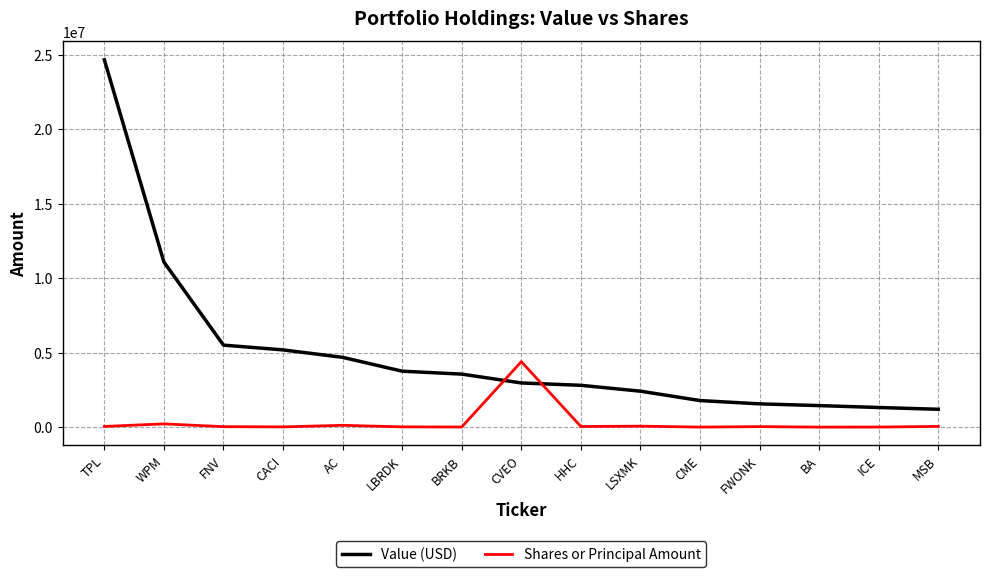

What is the difference between the maximum and minimum values in the Shares or Principal Amount series?

4394377